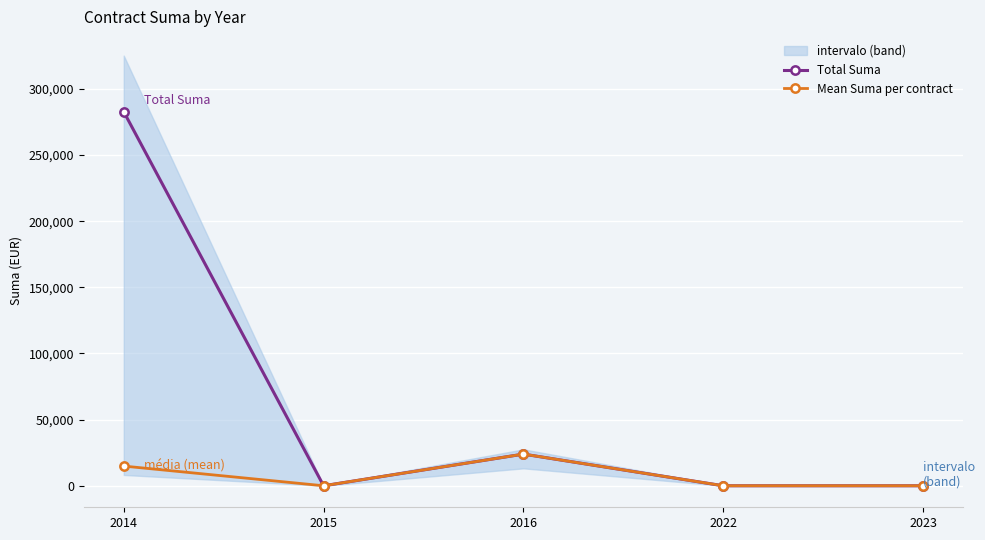

At which category does the chart reach its peak across all series?

2014